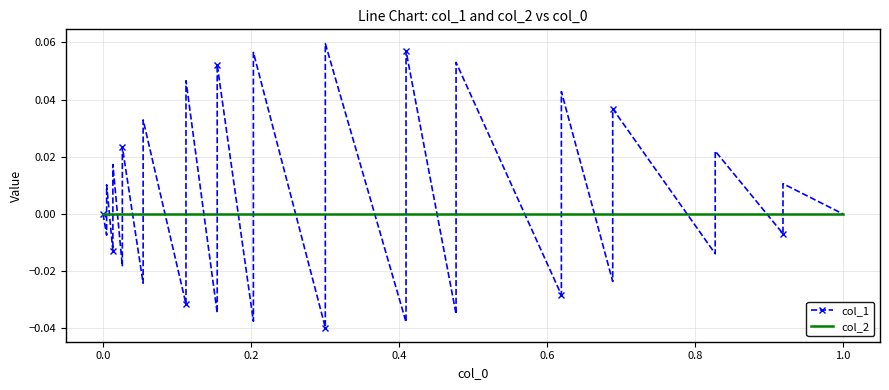

After their last crossing, which series has the higher values: col_2 or col_1?

col_1